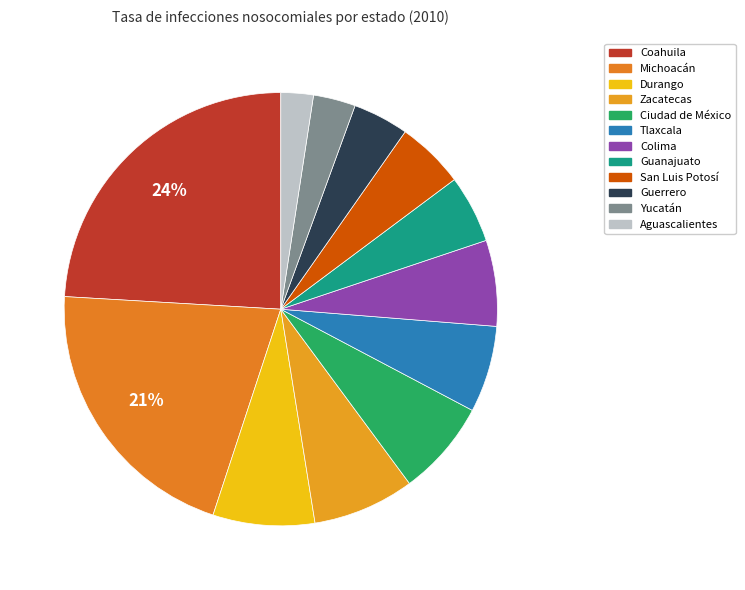

Which slice is the largest?

Coahuila